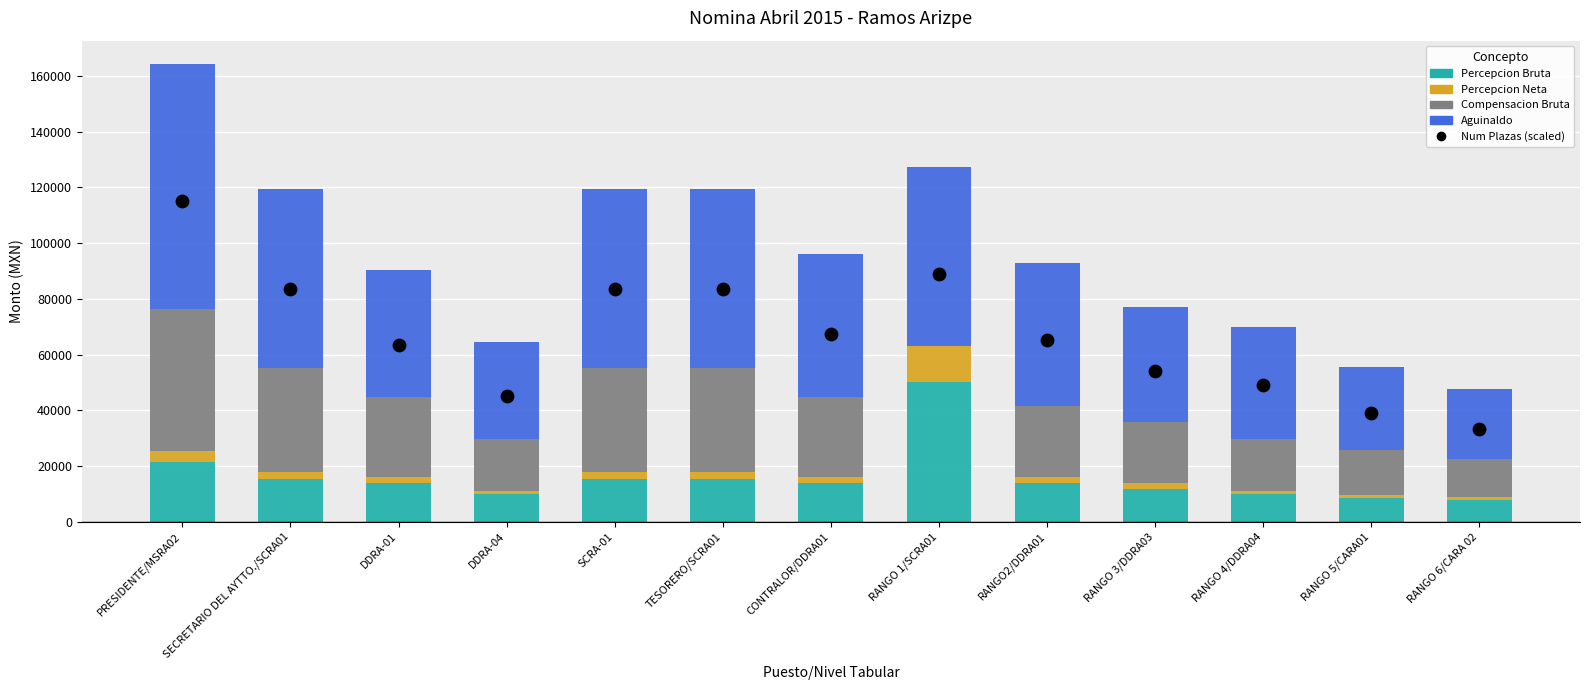

Is the value of Num Plazas (scaled) at RANGO 6/CARA 02 greater than the value of Percepcion Neta at RANGO 1/SCRA01?

Yes